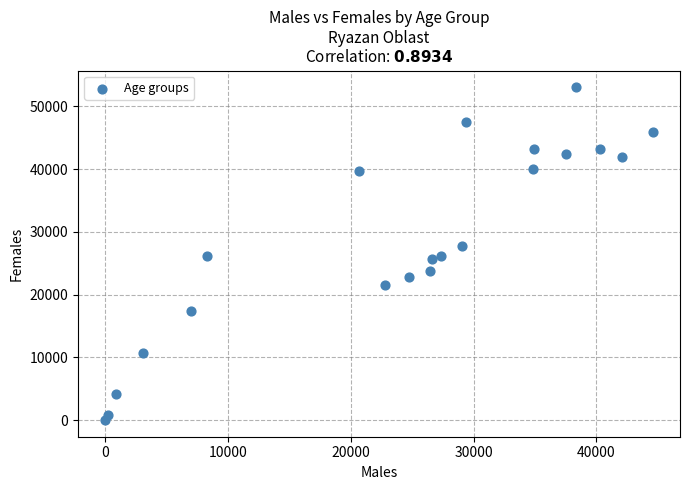

What is the range of Y values (max minus min)?

53023